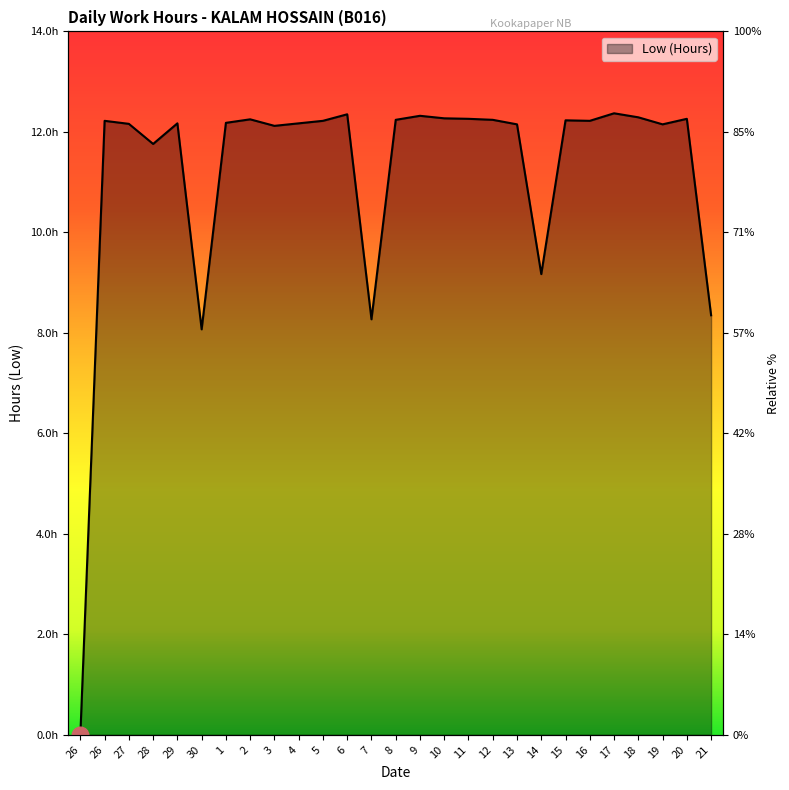

List the labels in order of value, largest first.

17, 6, 9, 18, 10, 11, 20, 2, 8, 12, 15, 26, 5, 16, 1, 29, 4, 27, 13, 19, 3, 28, 14, 21, 7, 30, 26